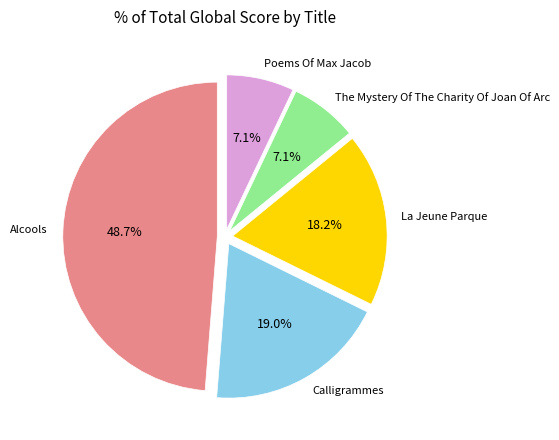

Is there any slice that represents more than half of the pie?

No